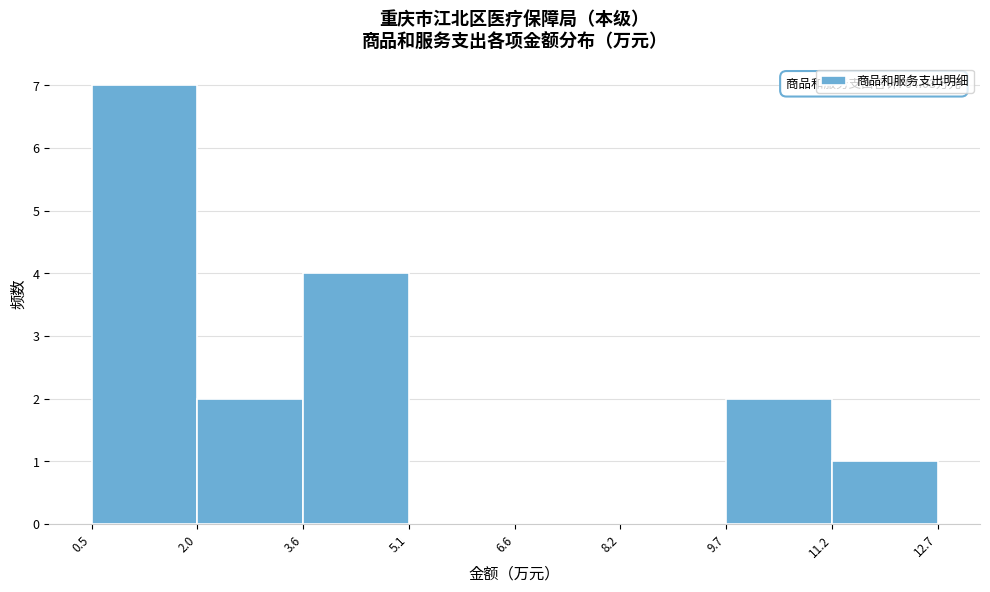

Which range on the x-axis has the tallest bar?

0.5 to 2.0